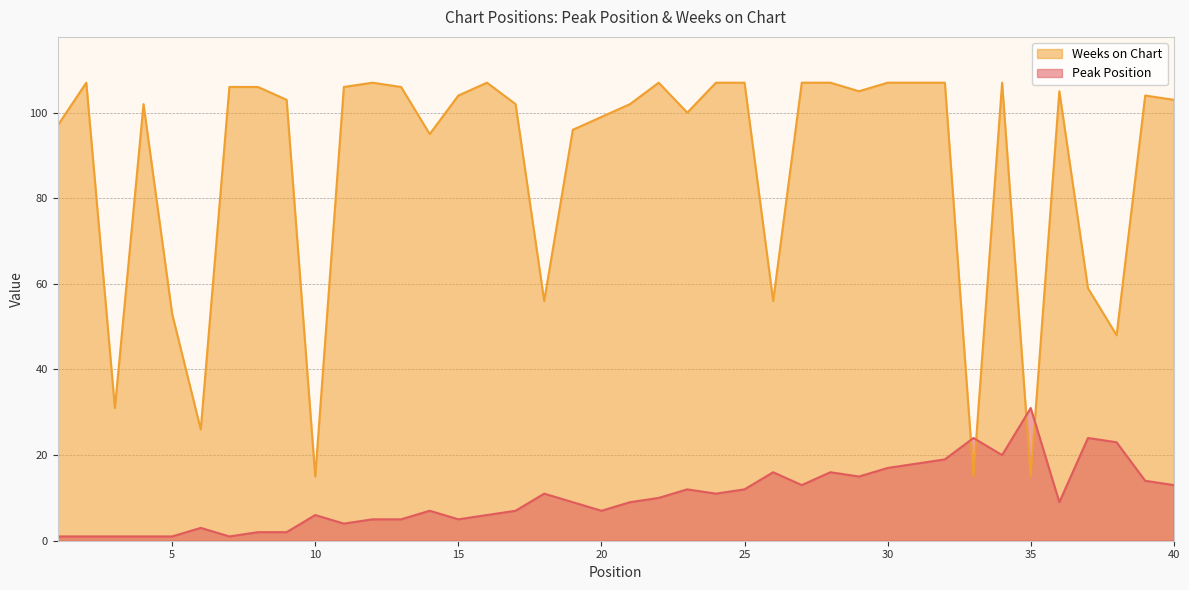

At 5, list the series in order from smallest to largest.

Peak Position, Weeks on Chart